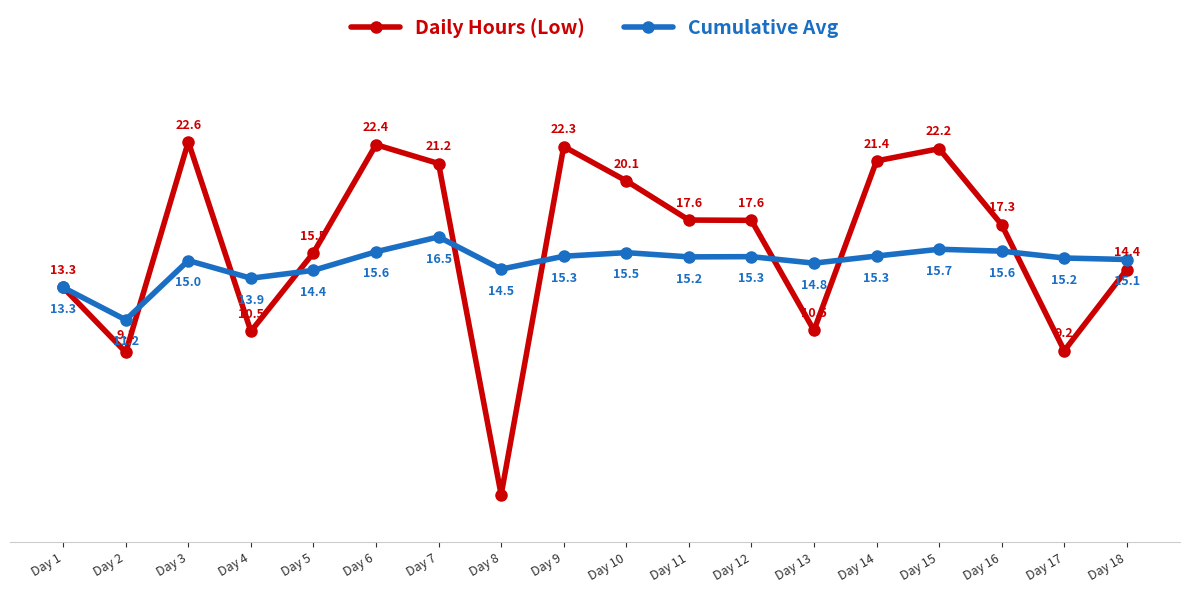

True or false: Daily Hours (Low) has more than 1 interior local peaks.

True